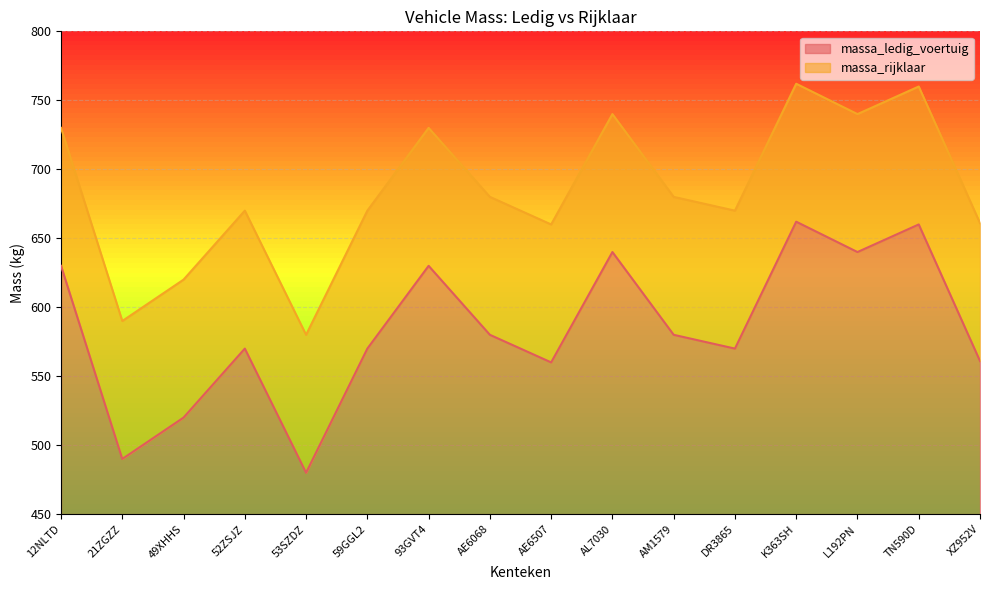

At which label does massa_rijklaar reach its minimum?

53SZDZ